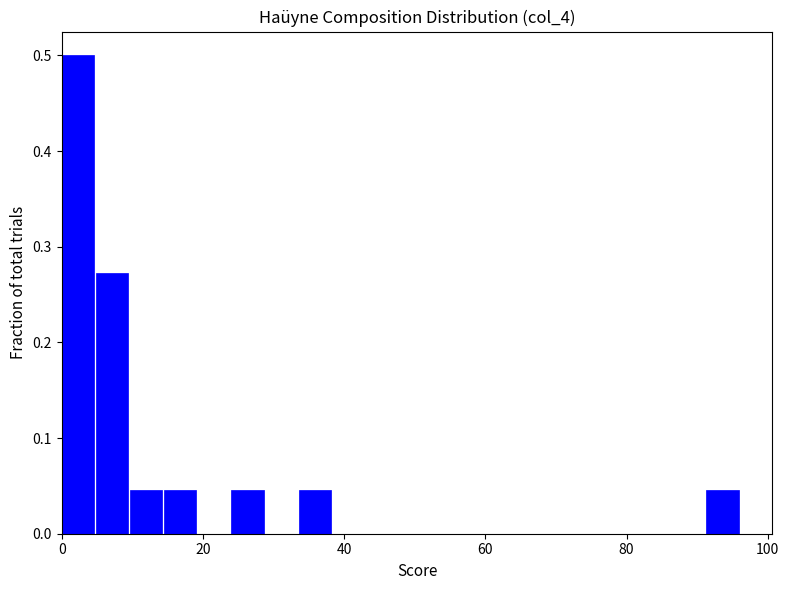

Around what value on the x-axis is the tallest bar? Give the approximate position of its centre, as read against the axis.

2